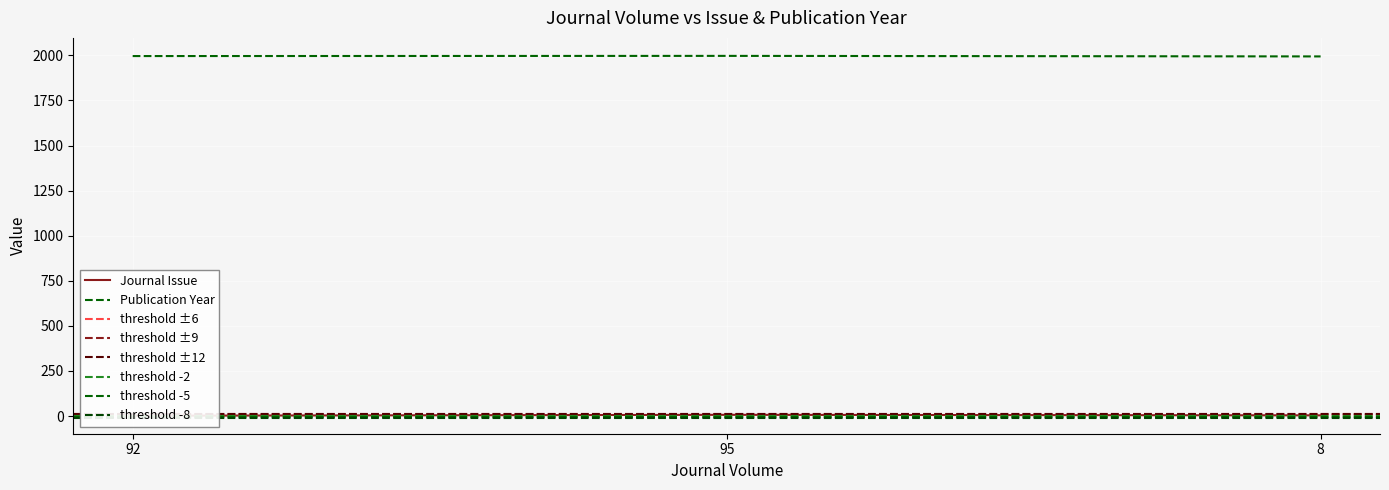

Where is Journal Issue nearest to the value 4?

8